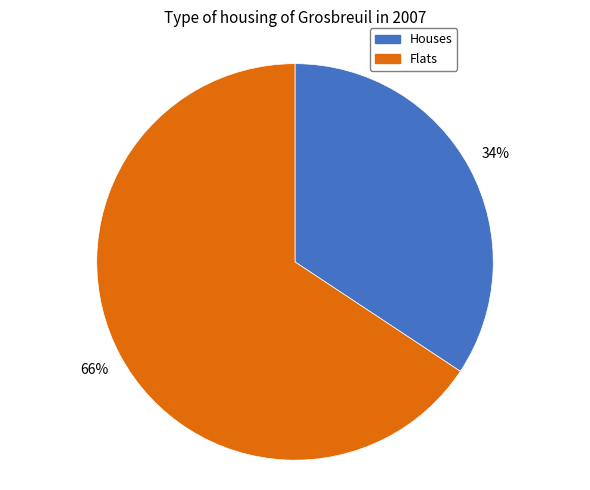

To the nearest percent, what is the average slice percentage?

50%